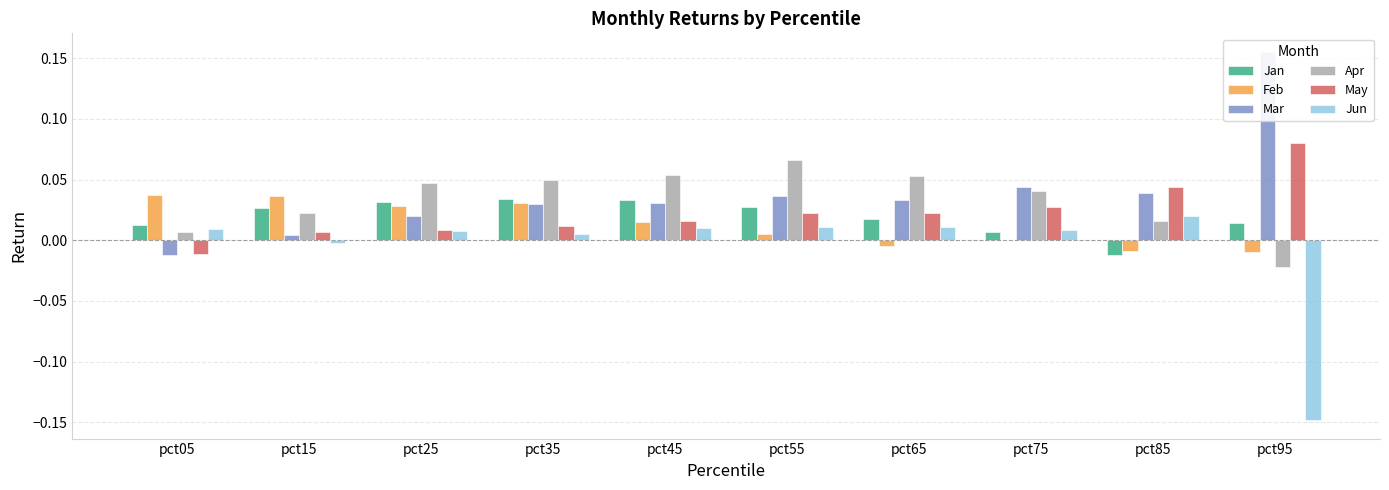

How many values in Apr are below zero?

1